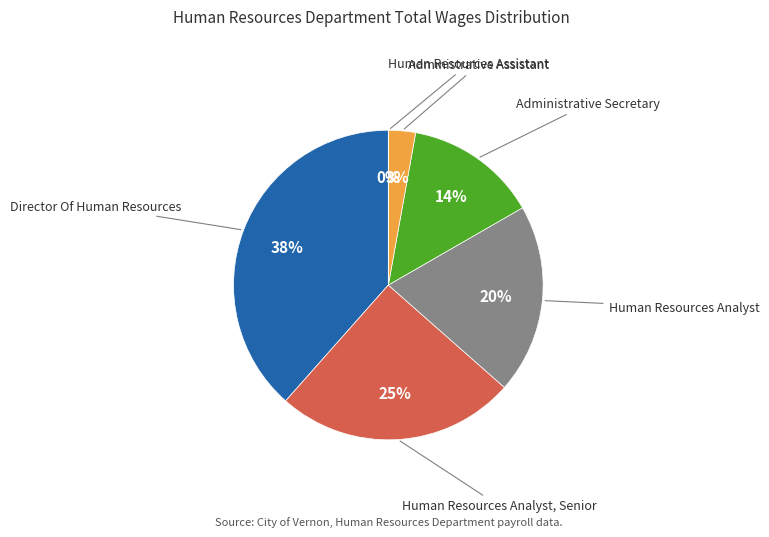

Is there a majority slice in this chart?

No